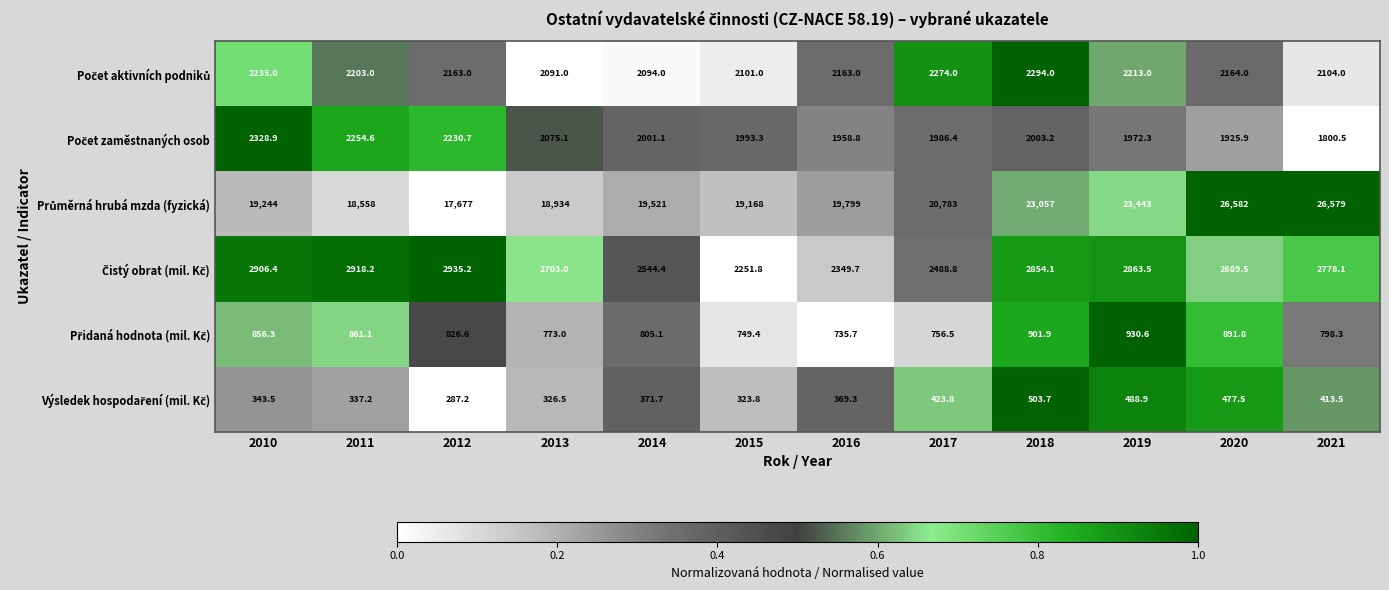

Which label corresponds to the smallest value in the chart?

2012